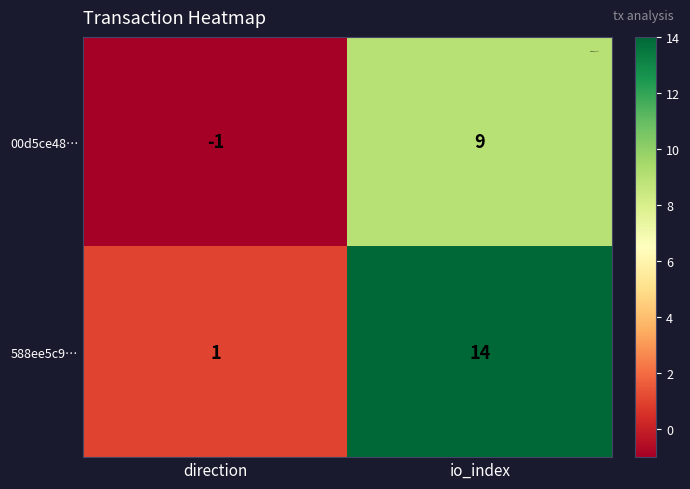

What is the difference between the highest and lowest values at io_index?

5